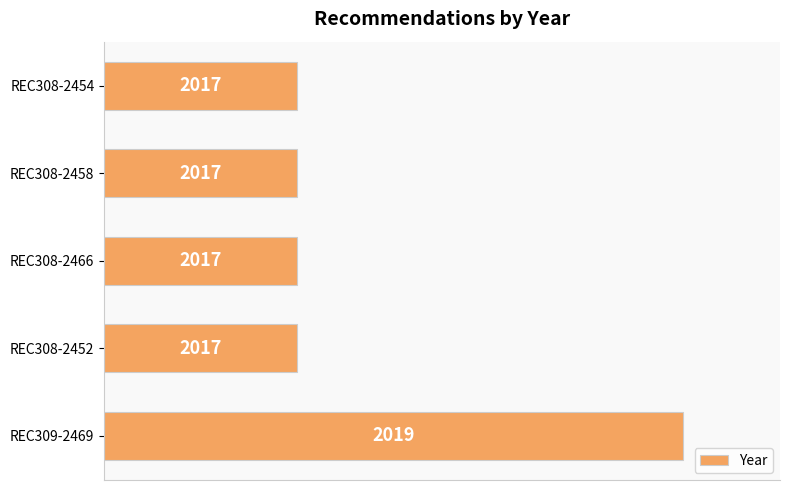

How many bars are there in total?

5